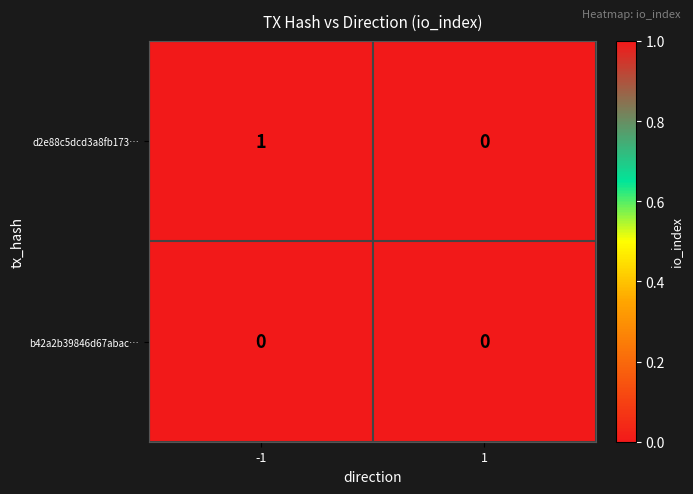

Count the number of data series in this chart.

2